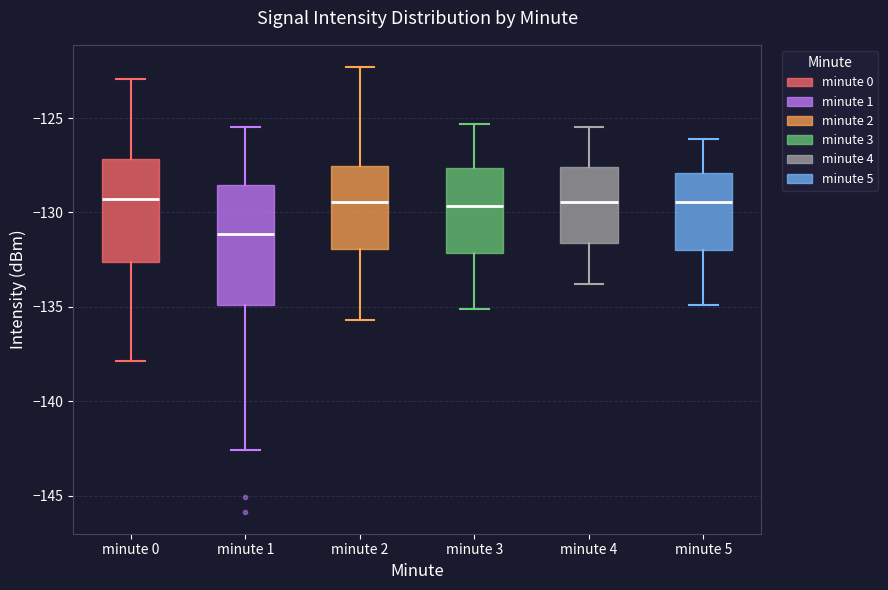

Reading left to right, read every box against the y-axis: the position of its median line, the range the box covers, and the ends of its whiskers. The values are not printed on the chart, so give them approximately, as read against the axis.

minute 0: median -129.5, box -132.5 to -127.0, whiskers -138.0 to -123.0
minute 1: median -131.0, box -135.0 to -128.5, whiskers -142.5 to -125.5
minute 2: median -129.5, box -132.0 to -127.5, whiskers -135.5 to -122.5
minute 3: median -129.5, box -132.0 to -127.5, whiskers -135.0 to -125.5
minute 4: median -129.5, box -131.5 to -127.5, whiskers -134.0 to -125.5
minute 5: median -129.5, box -132.0 to -128.0, whiskers -135.0 to -126.0